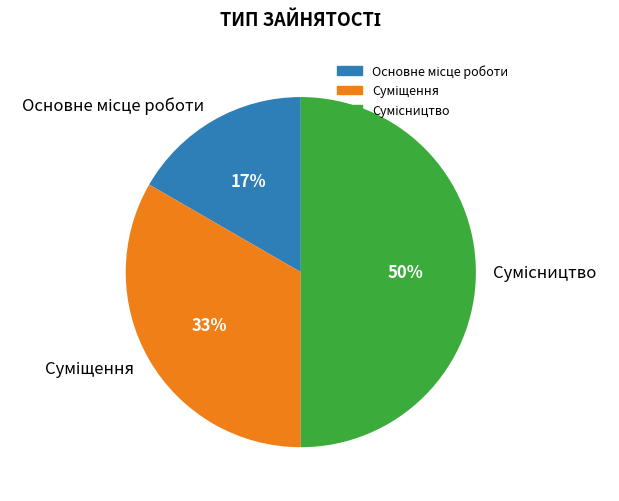

To the nearest percent, what is the difference between the largest and smallest slice percentages?

33%